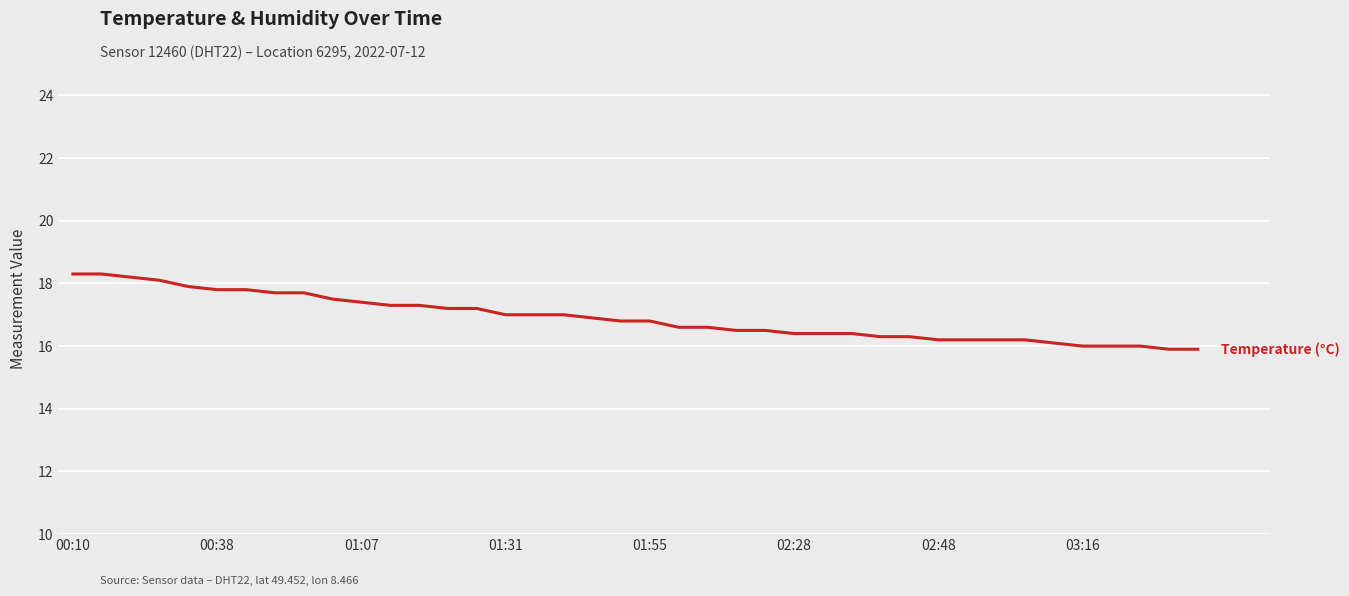

True or false: humidity (scaled) has a value of 44.7 at 01:31.

False